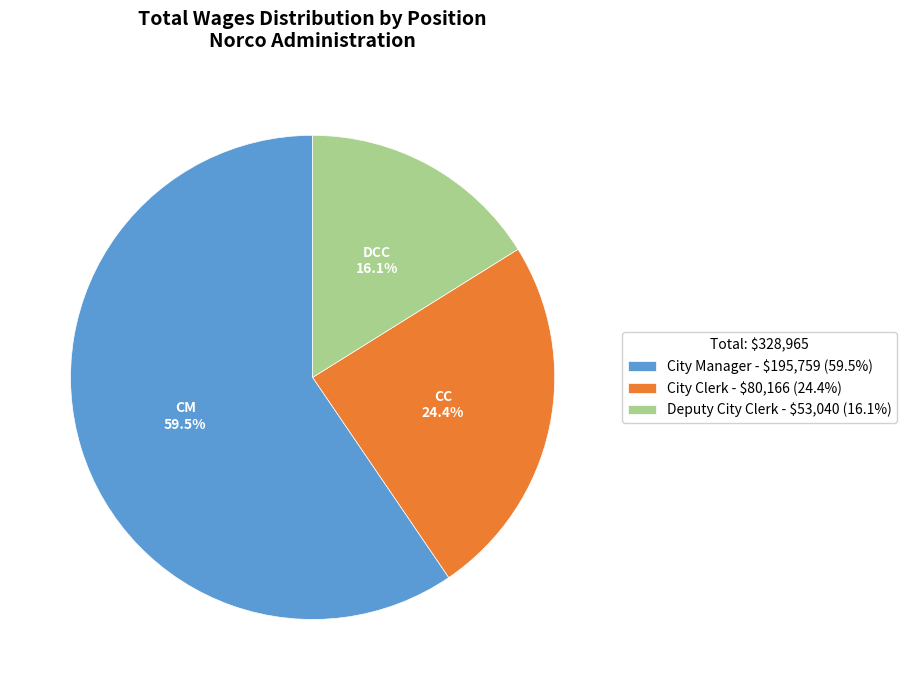

How many segments does this pie chart have?

3